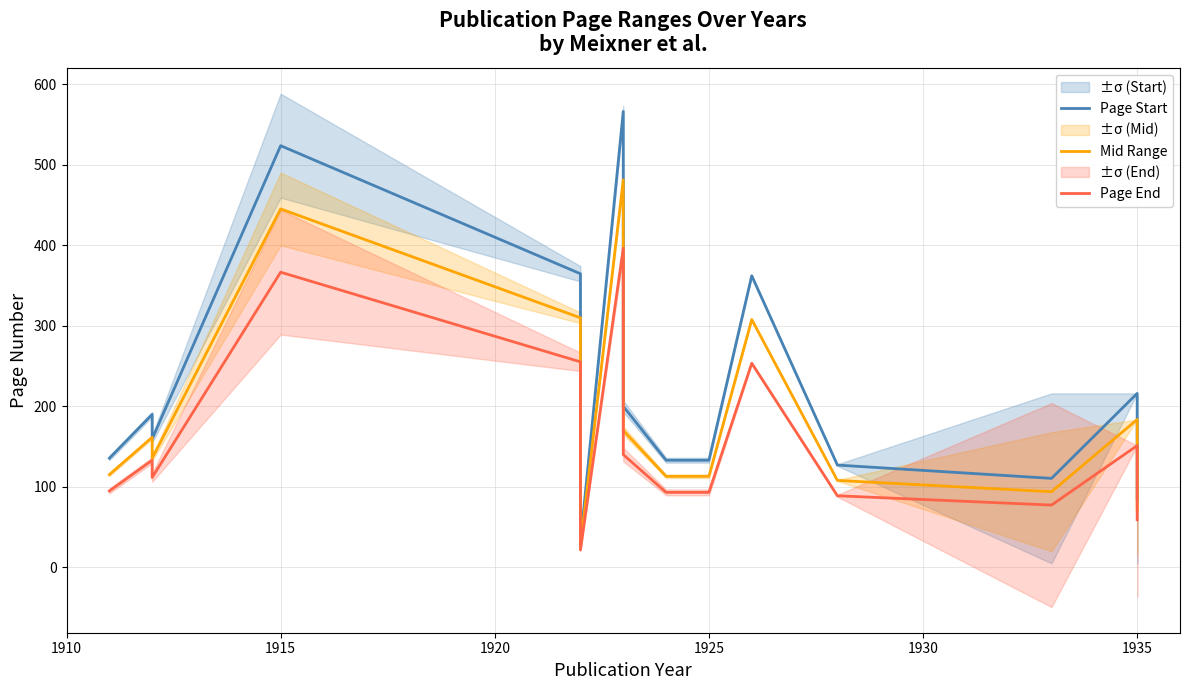

Reading left to right, list all the values displayed in this chart.

Page Start: 135.5	190.0	159.5	523.5	364.5	31.0	566.0	200.0	133.0	133.0	362.0	362.0	127.0	110.5	216.0	84.5
Mid Range: 115.2	161.5	135.6	445.0	309.8	26.3	481.1	170.0	113.0	113.0	307.7	307.7	108.0	93.9	183.6	71.8
Page End: 94.8	133.0	111.6	366.4	255.1	21.7	396.2	140.0	93.1	93.1	253.4	253.4	88.9	77.3	151.2	59.1